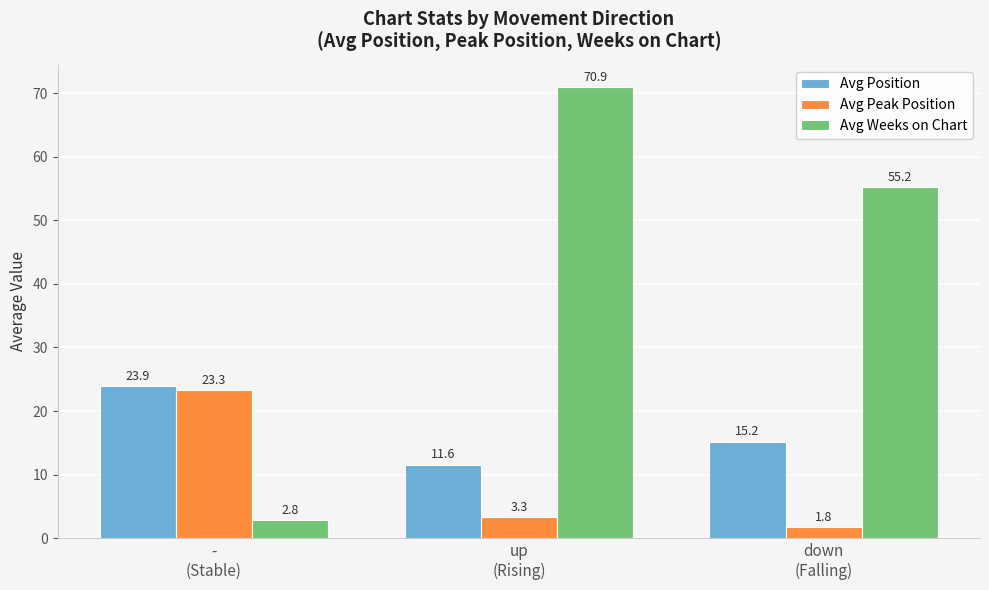

What is the value of the Avg Weeks on Chart bar at the 2nd from the left?

70.9